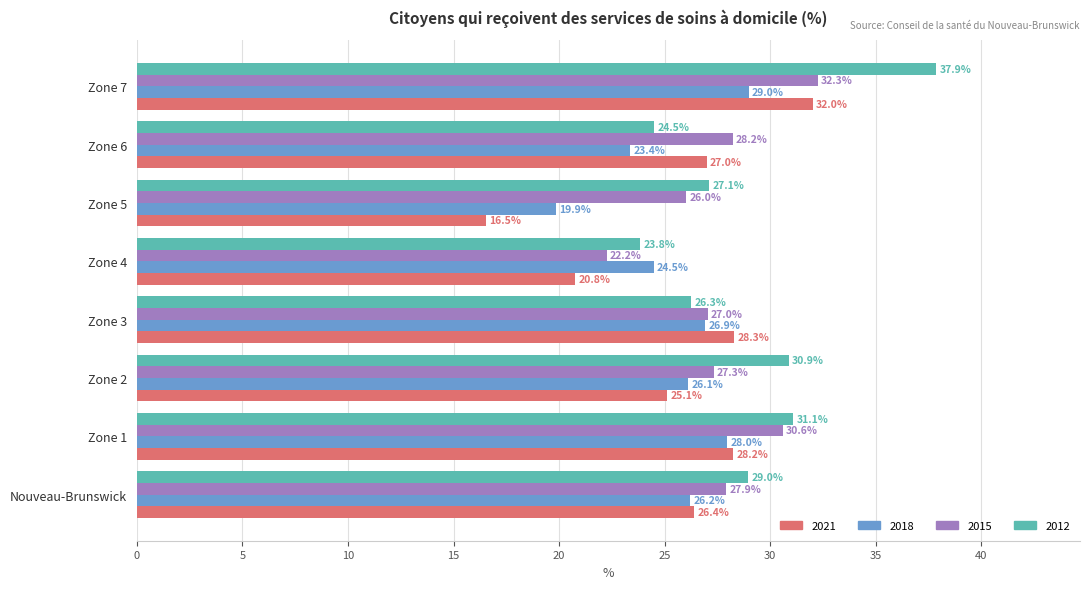

Rank the series by their maximum value, from highest to lowest.

2012, 2015, 2021, 2018